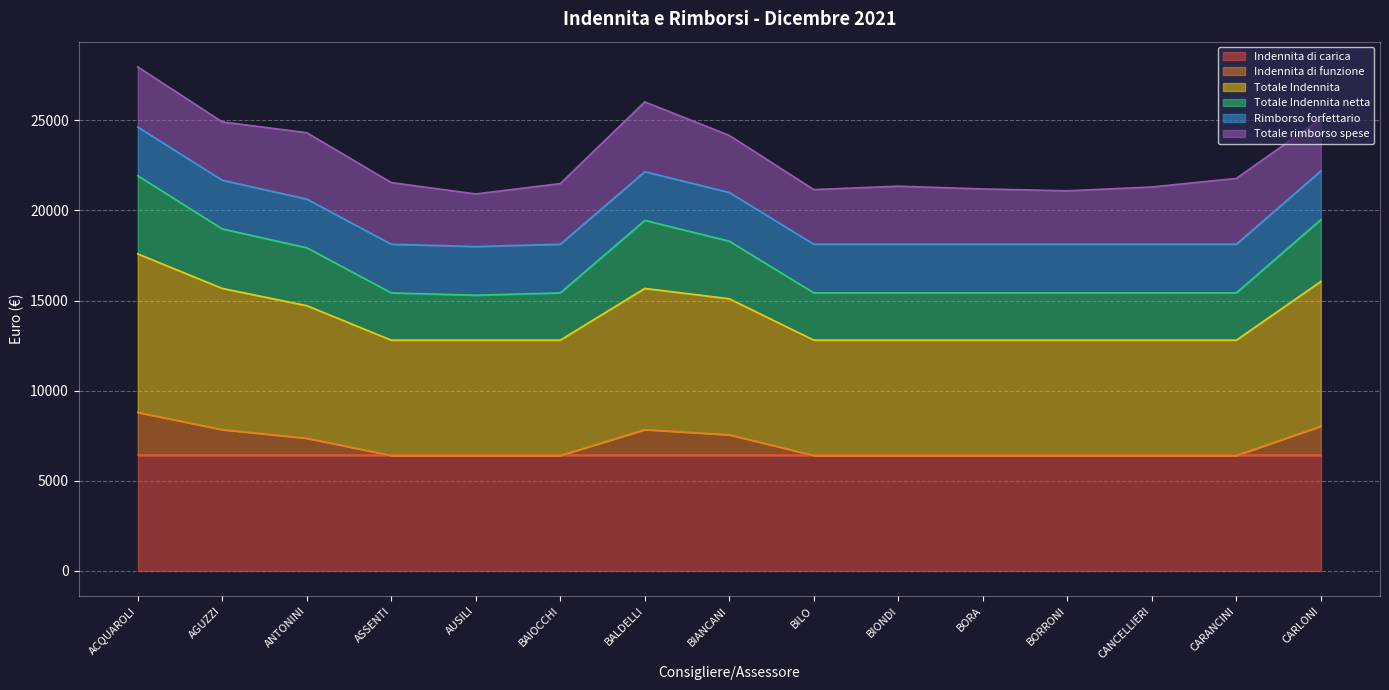

What is the total value across all series at BILO?

21155.2